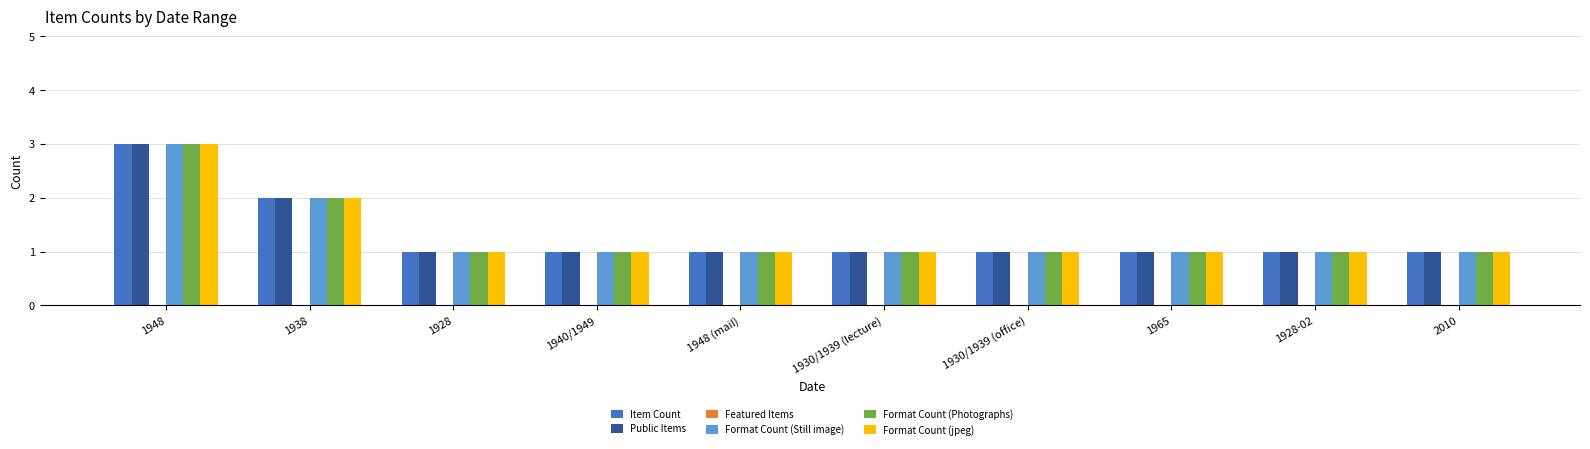

What is the total value across all series at 1965?

5